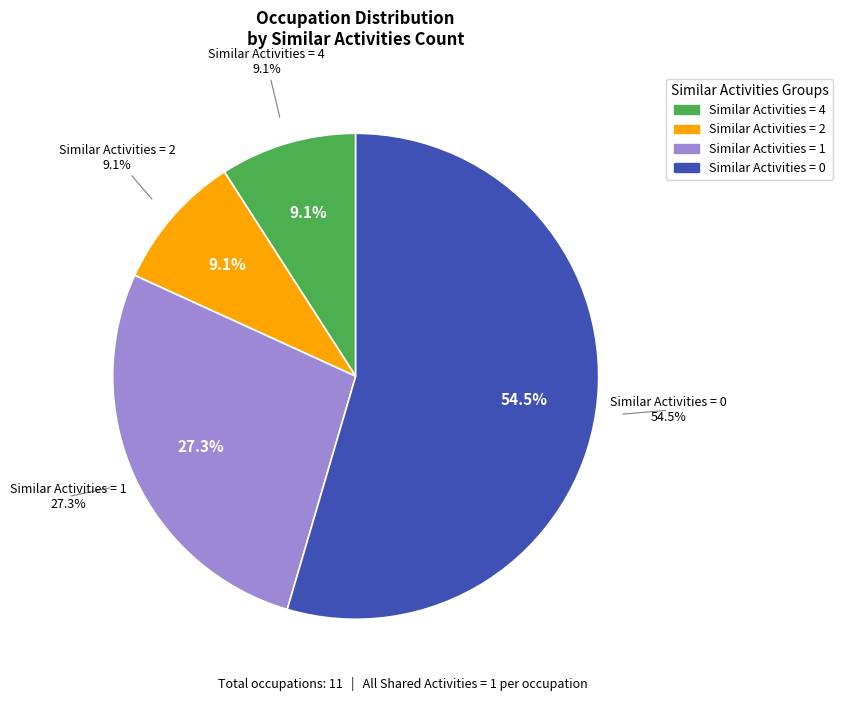

Do Similar Activities = 4 and Similar Activities = 2 together represent more than half of the pie?

No